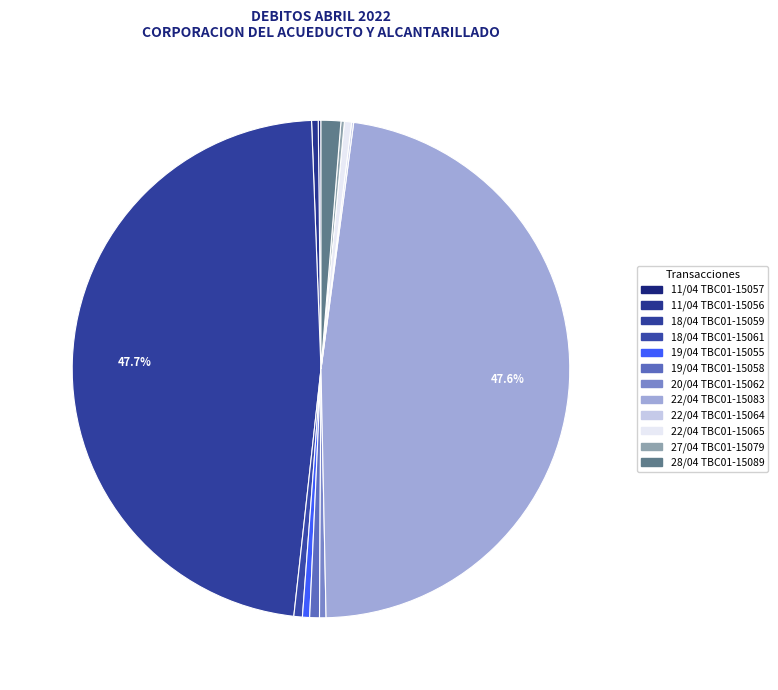

How many segments does this pie chart have?

12